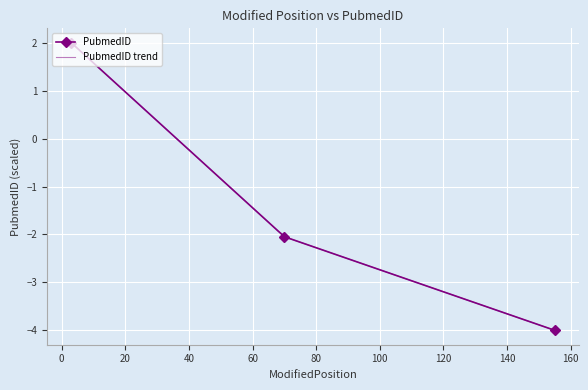

What is the maximum value shown in the chart?

2.0